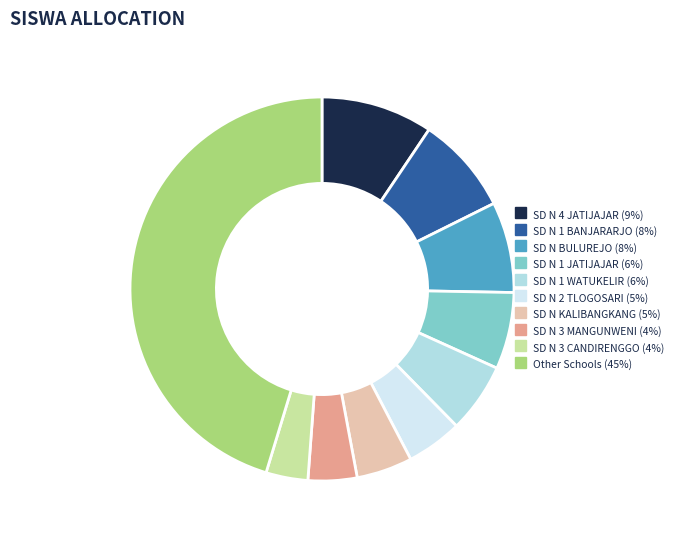

Is there any slice that represents more than half of the pie?

No